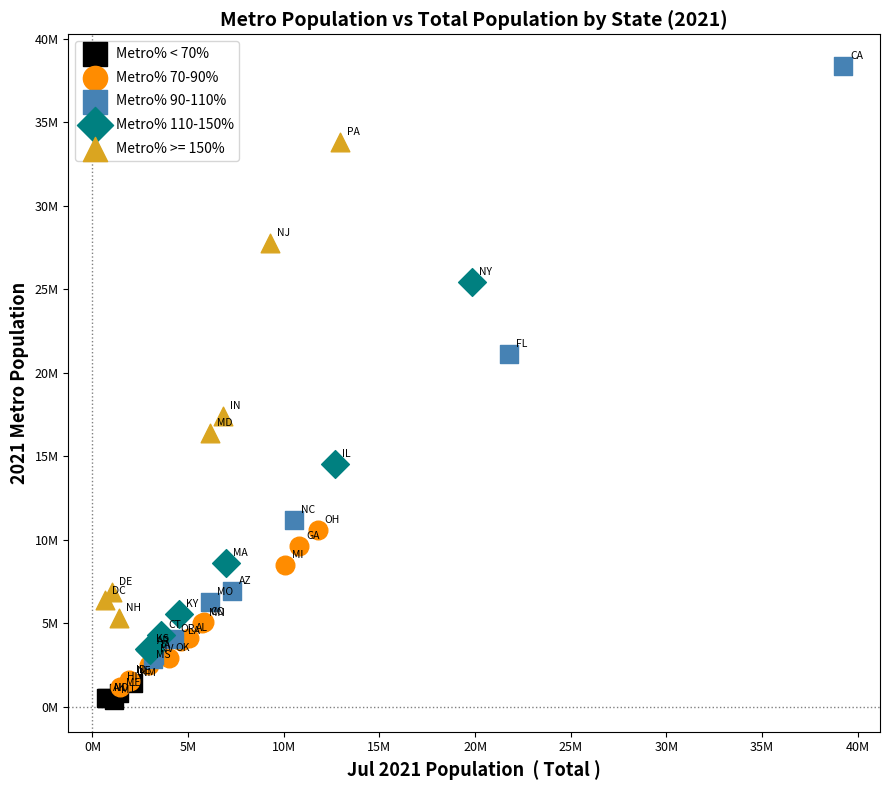

What are all the series names shown in the legend?

Metro% < 70%, Metro% 70-90%, Metro% 90-110%, Metro% 110-150%, Metro% >= 150%